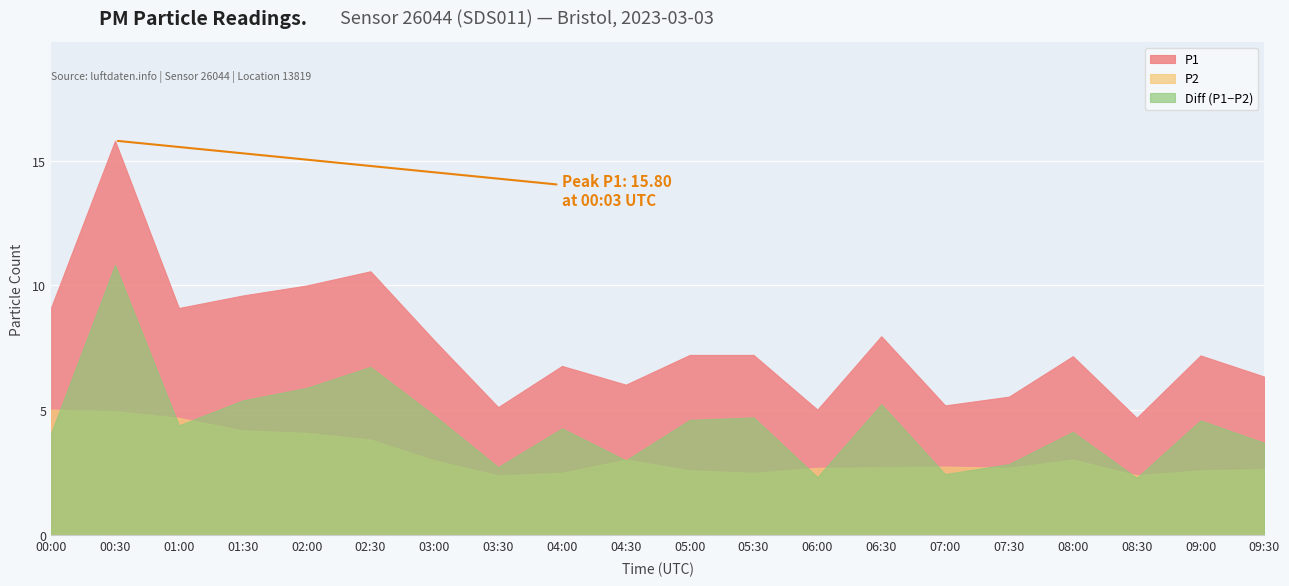

Rank the series at 01:30 from lowest to highest value.

P2, Diff (P1−P2), P1